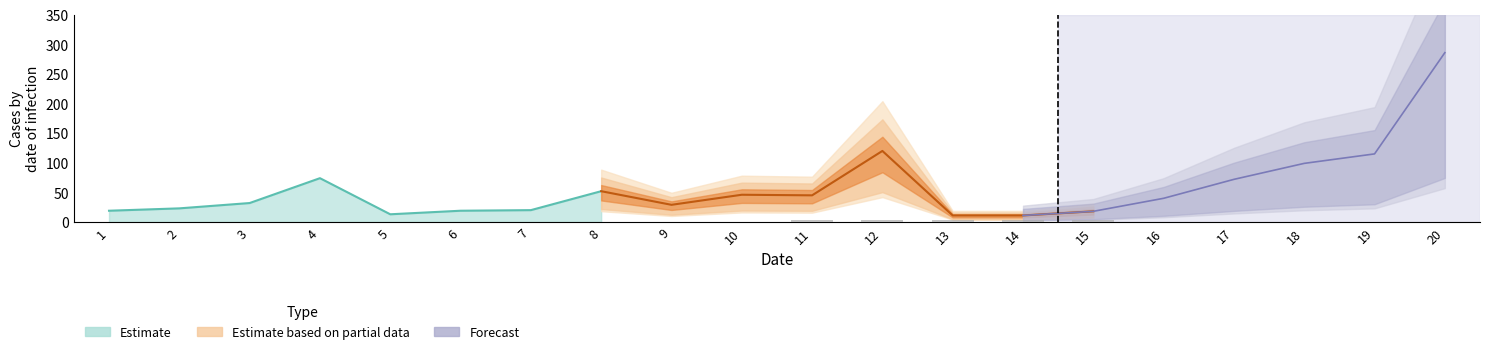

What is the difference between the highest and lowest values at 5?

7